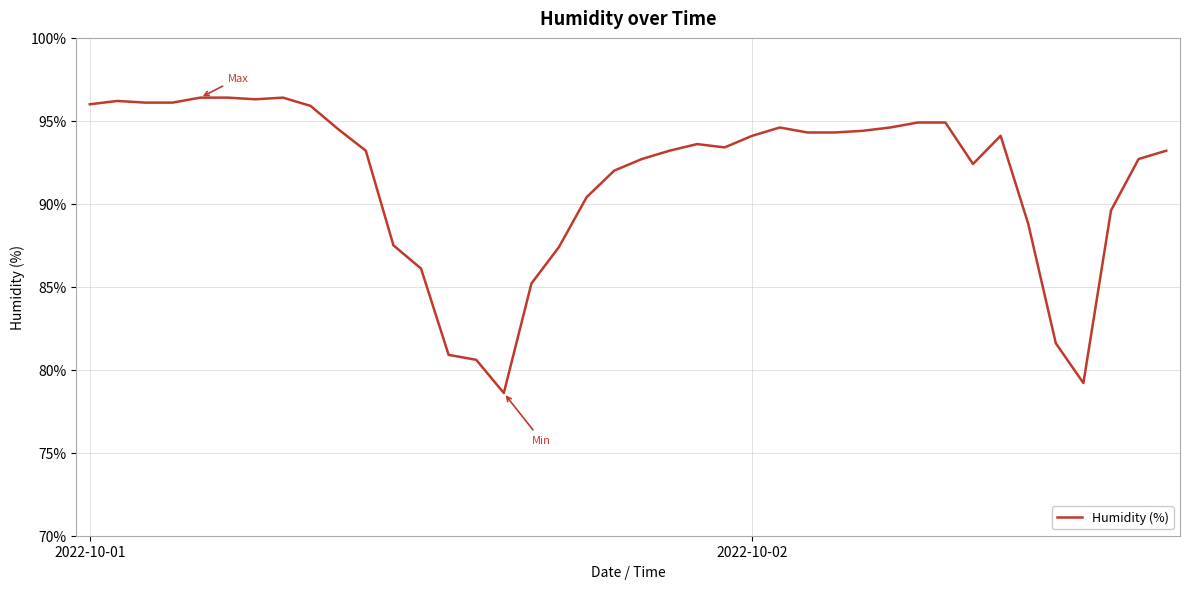

What is the maximum value shown in the chart?

96.4